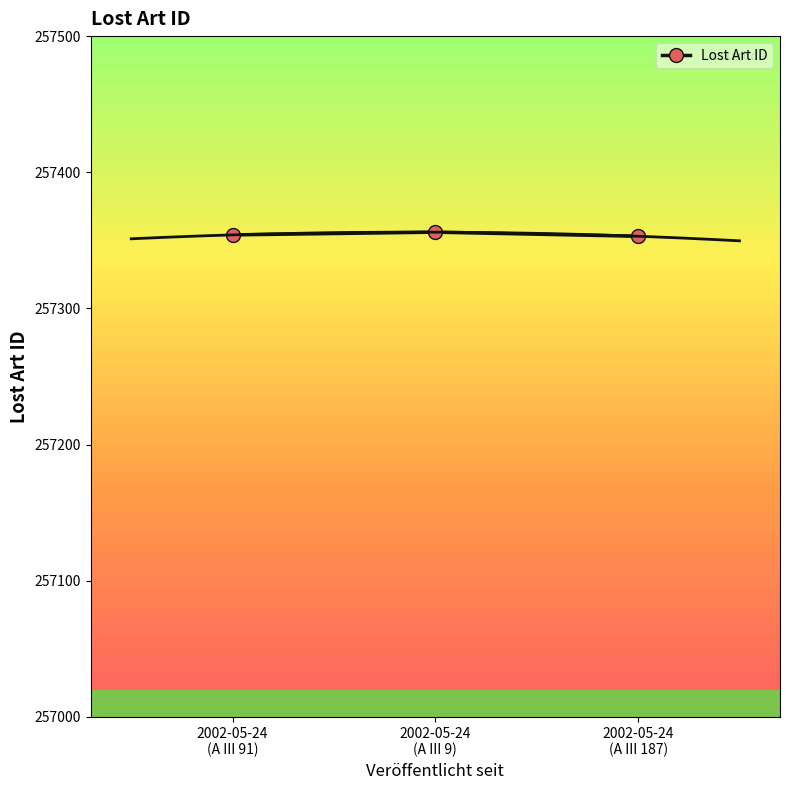

What is the difference between the second highest and minimum values?

1